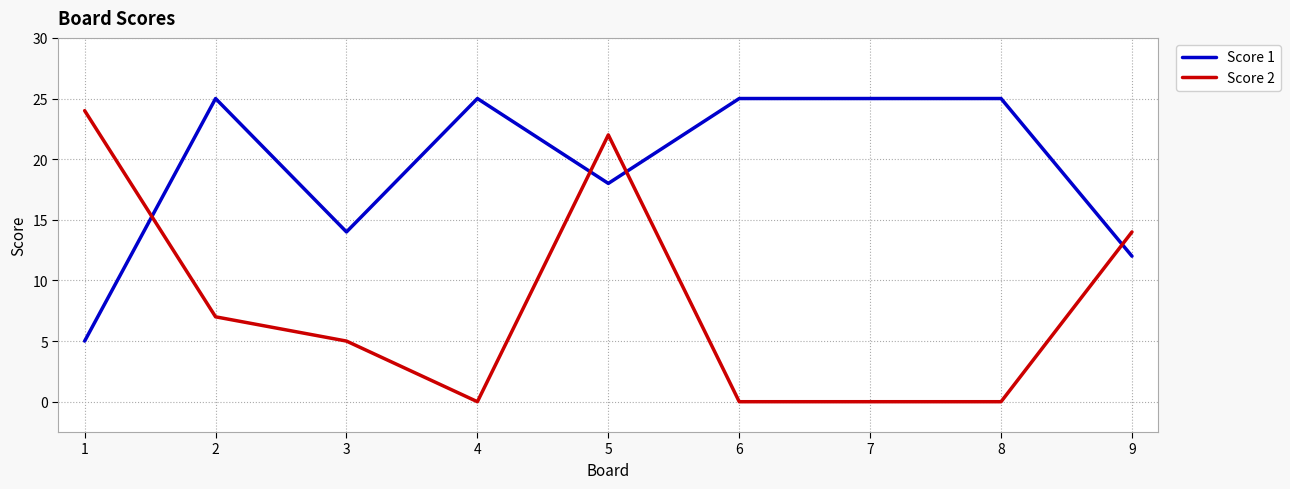

Which series has the widest spread of values?

Score 2